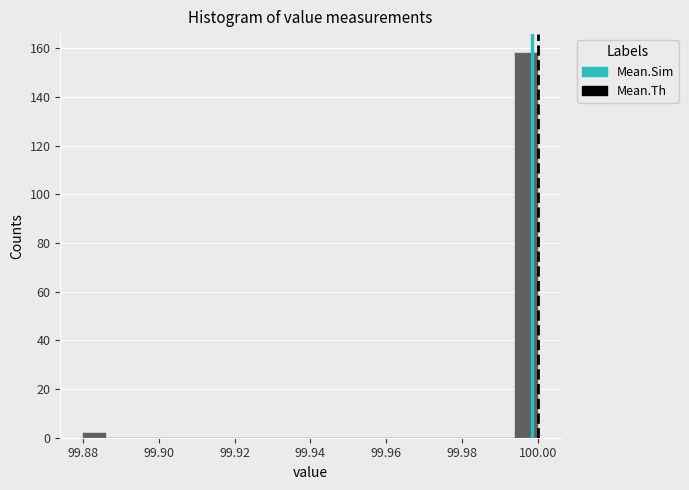

Around what value on the x-axis is the tallest bar? Give the approximate position of its centre, as read against the axis.

99.998